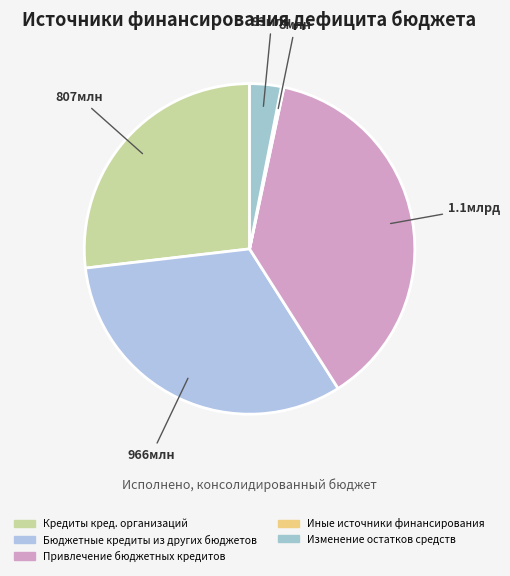

Rank the categories by value from lowest to highest.

Иные источники внутреннего финансирования, Изменение остатков средств, Кредиты кредитных организаций, Бюджетные кредиты из других бюджетов, Привлечение бюджетных кредитов